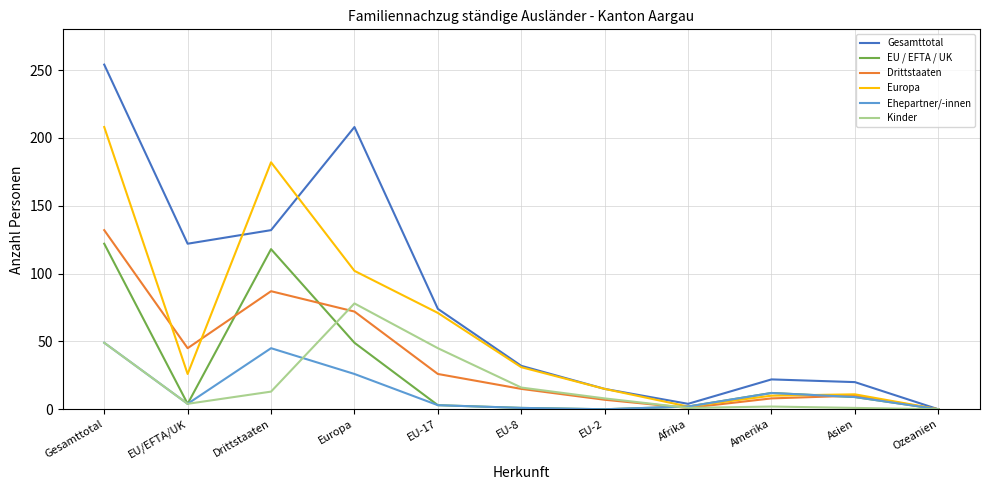

At which category is the sum across all series the highest?

Gesamttotal